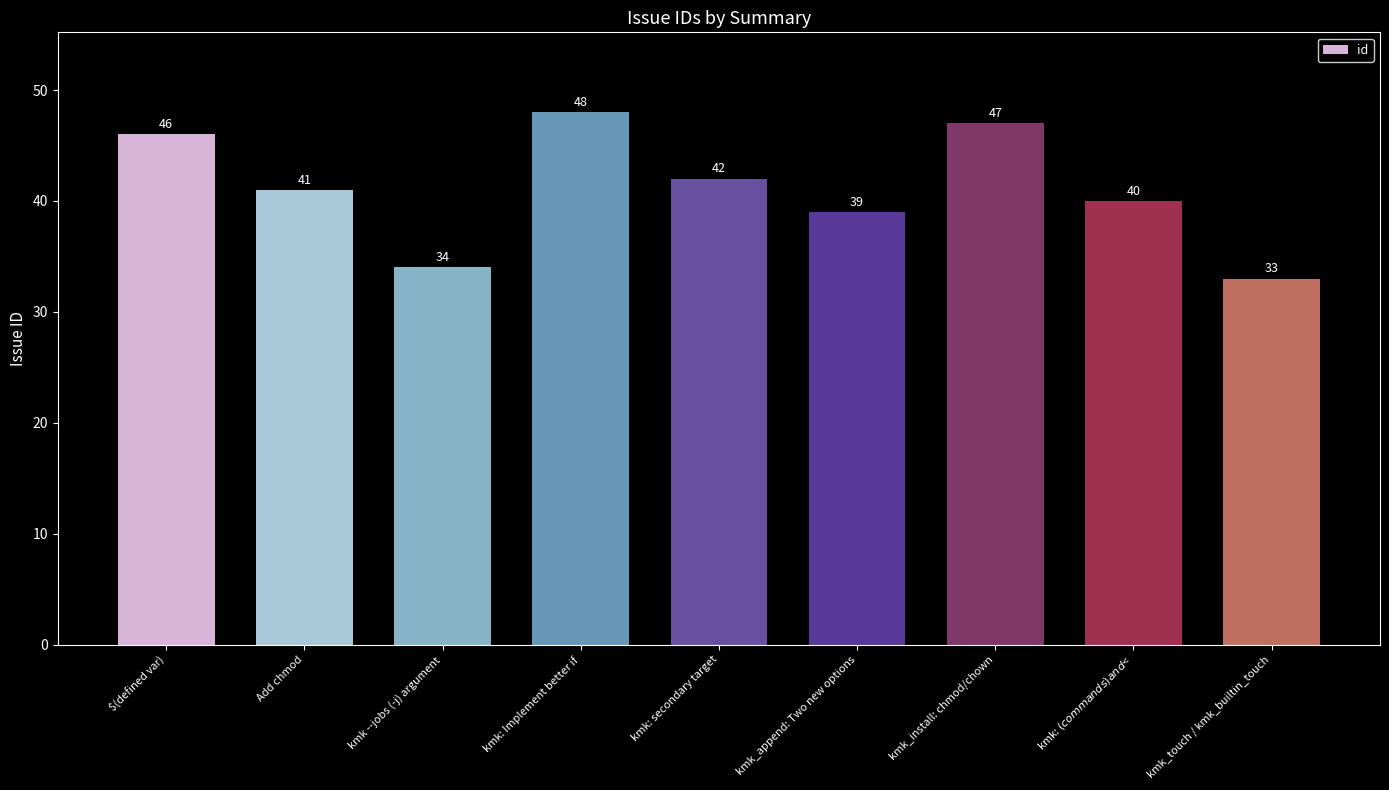

List the labels in order of value, smallest first.

kmk_touch / kmk_builtin_touch, kmk --jobs (-j) argument, kmk_append: Two new options, kmk: $(commands) and $<, Add chmod, kmk: secondary target, $(defined var), kmk_install: chmod/chown, kmk: Implement better if